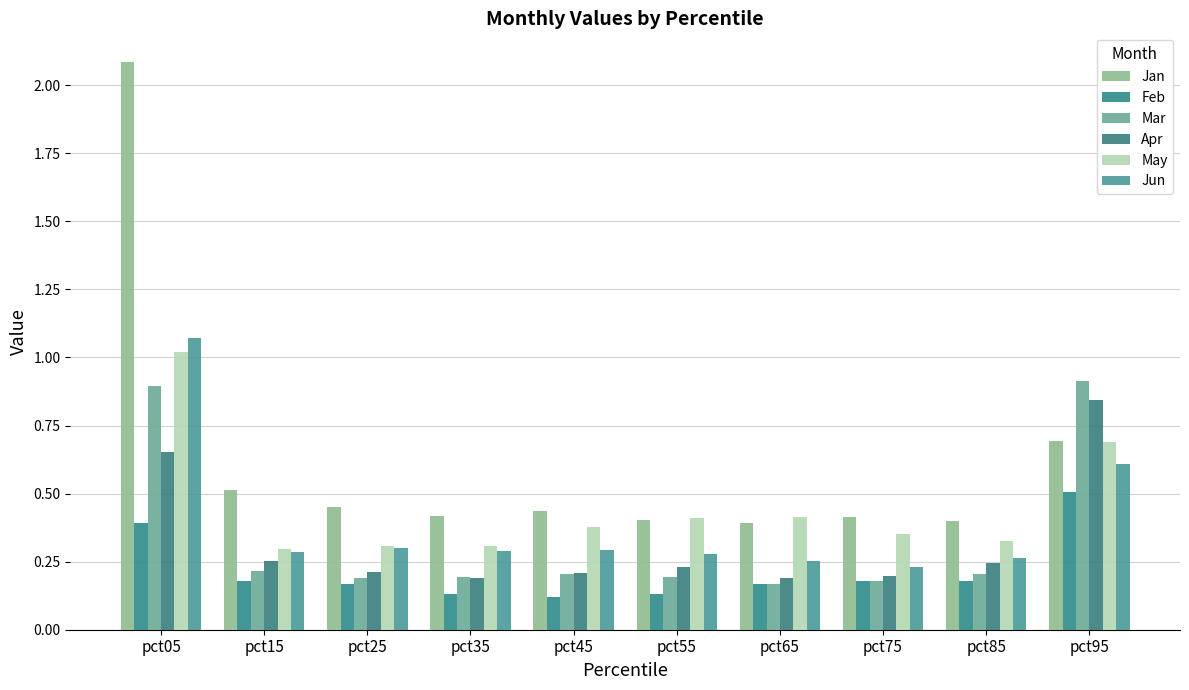

At which label does Apr reach its minimum?

pct65